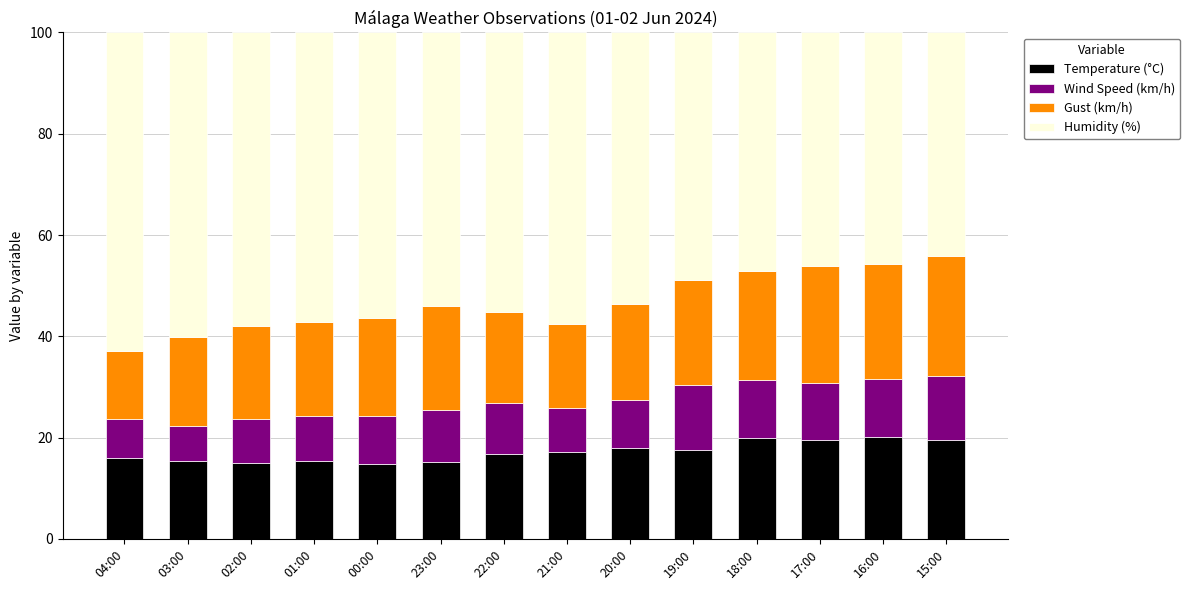

What is the maximum value for Temperature (°C)?

20.1